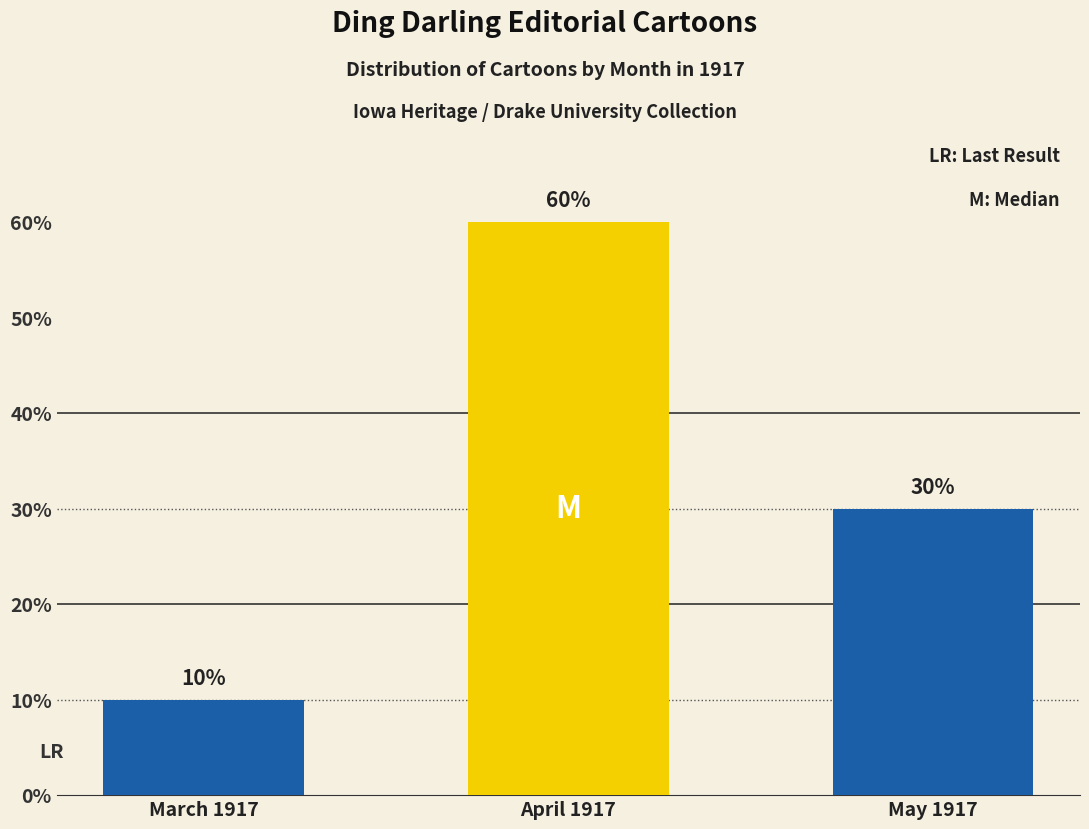

What is the minimum value shown in the chart?

10